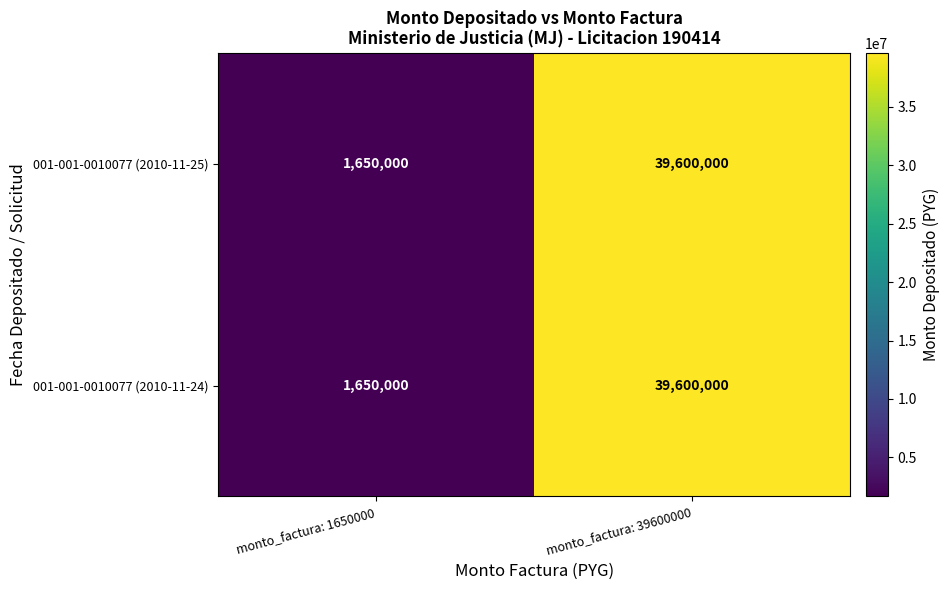

List the labels in order of 001-001-0010077 (2010-11-25) value, largest first.

monto_factura: 39600000, monto_factura: 1650000